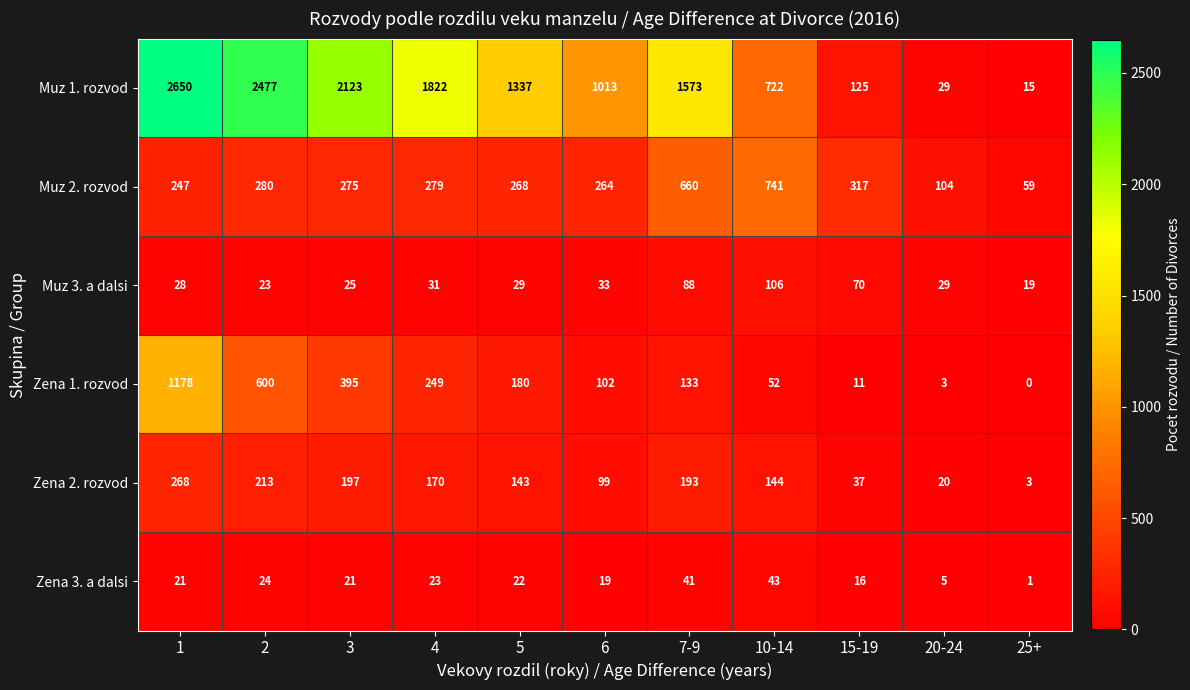

The Muz 3. a dalsi series shows 19 at 7-9. True or false?

False